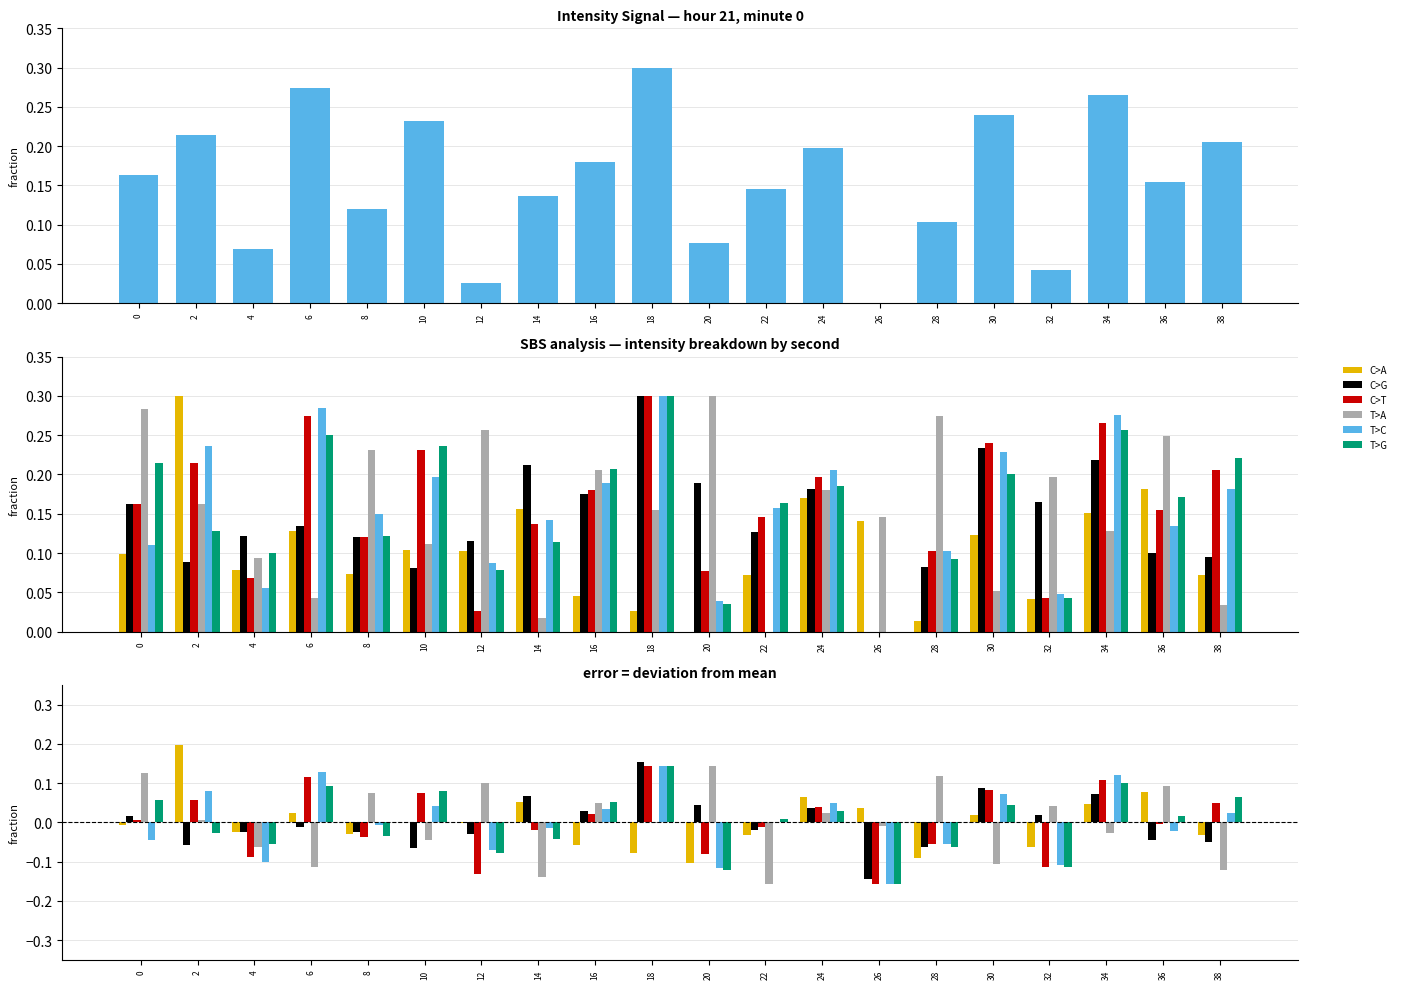

What is the value of the C>T bar at the 15th from the left?

-0.1